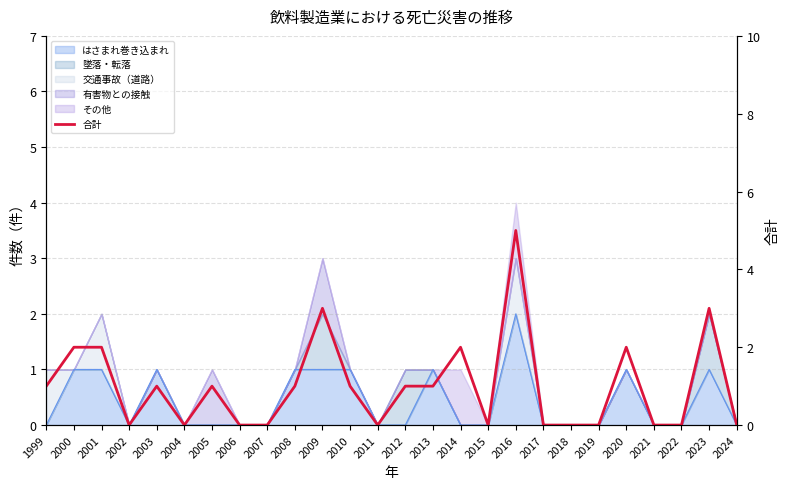

What is the value of the 7th point from the left?

1